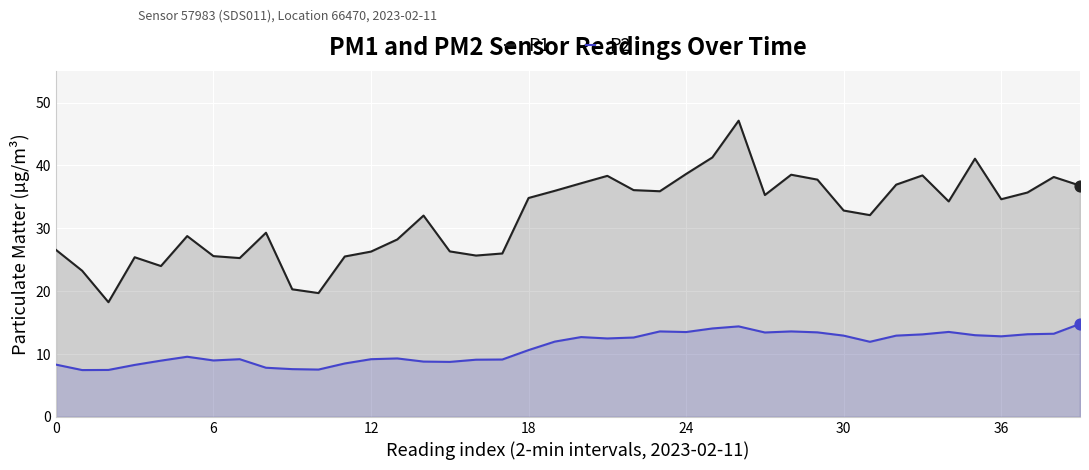

What is the total value across all series at 28?

52.1